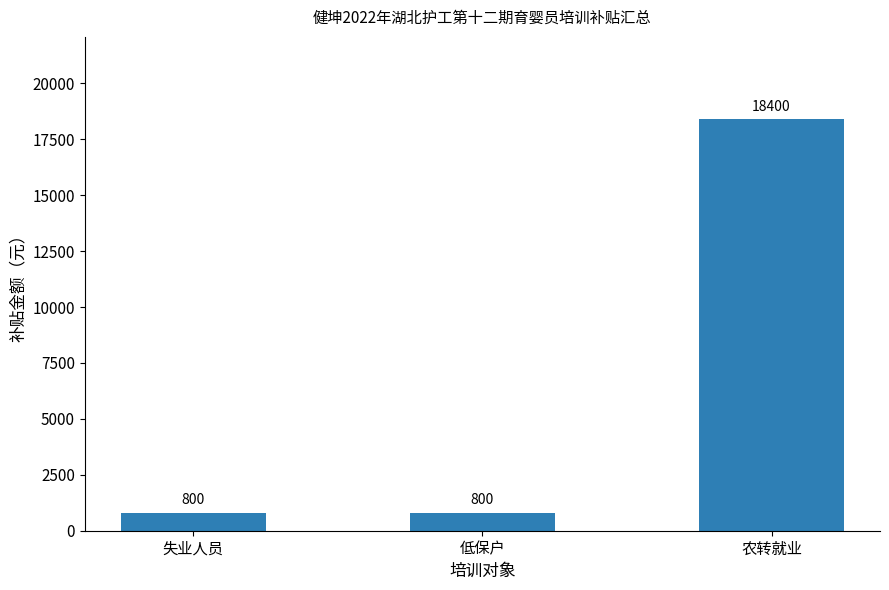

How many values exceed 800?

1